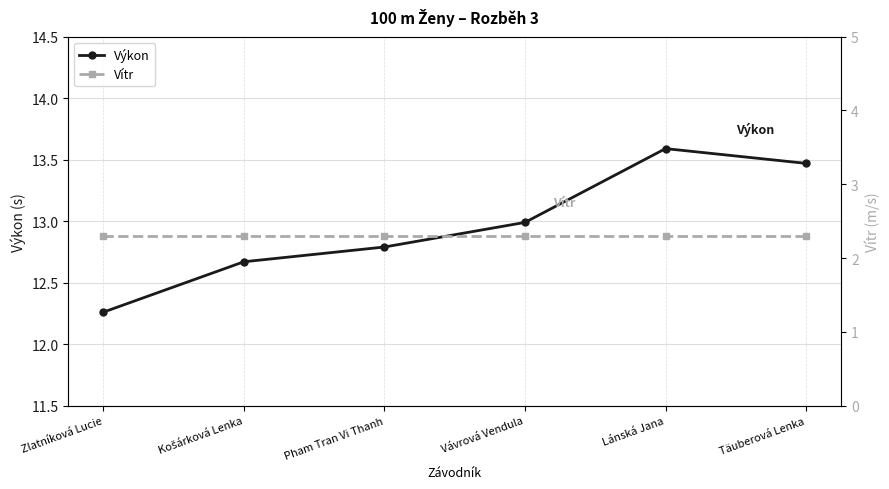

How many lines are shown in the chart?

2